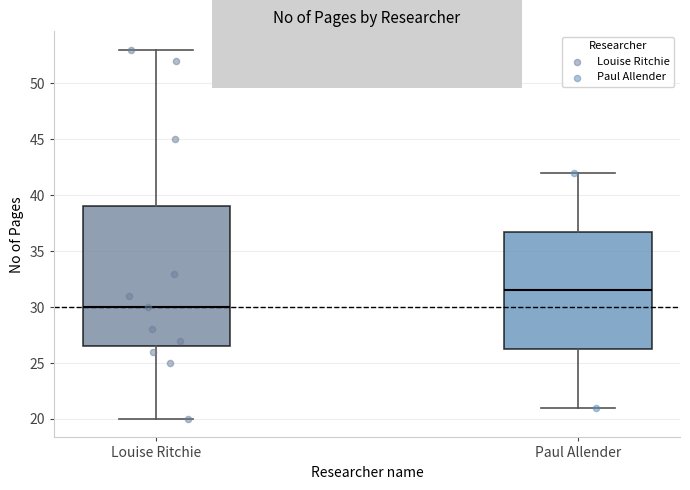

Which box has the lowest median line?

Louise Ritchie